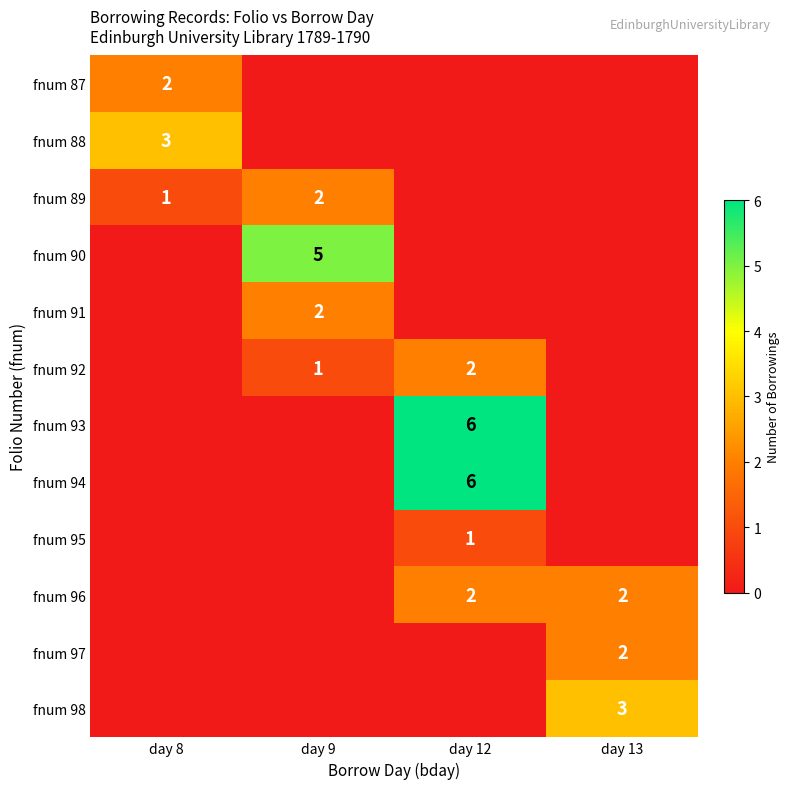

Is it true that fnum 96 equals 3 at day 13?

False